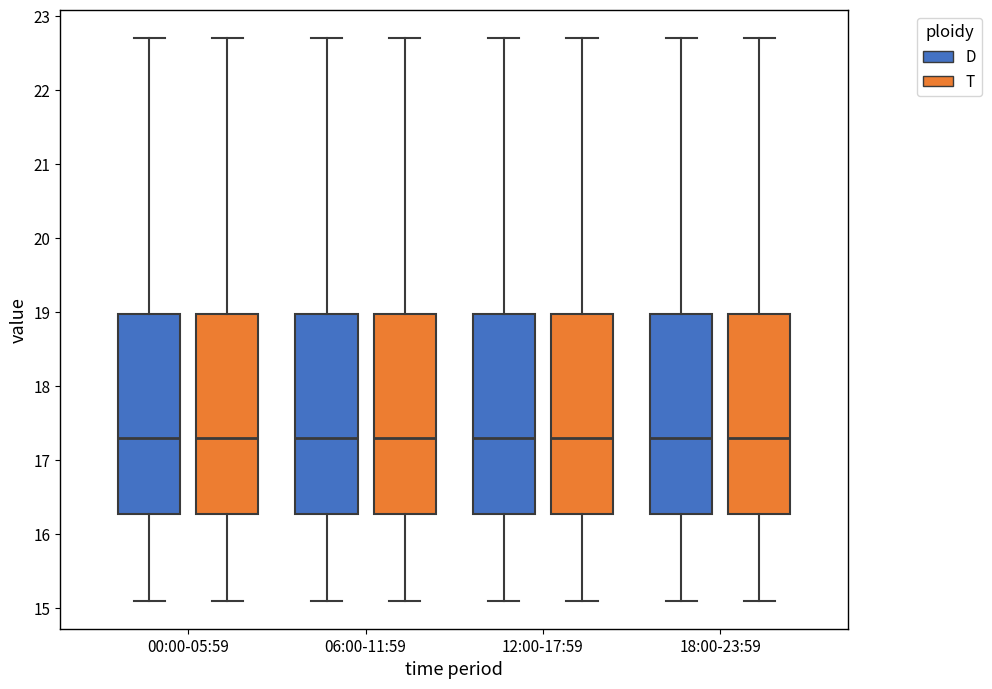

Reading left to right, transcribe this box plot: for each box, give where its median line is, the range the box spans, and where its two whiskers end, as read against the y-axis. The values are not printed on the chart, so give them approximately, as read against the axis.

00:00-05:59 (D): median 17.3, box 16.3 to 19.0, whiskers 15.1 to 22.7
00:00-05:59 (T): median 17.3, box 16.3 to 19.0, whiskers 15.1 to 22.7
06:00-11:59 (D): median 17.3, box 16.3 to 19.0, whiskers 15.1 to 22.7
06:00-11:59 (T): median 17.3, box 16.3 to 19.0, whiskers 15.1 to 22.7
12:00-17:59 (D): median 17.3, box 16.3 to 19.0, whiskers 15.1 to 22.7
12:00-17:59 (T): median 17.3, box 16.3 to 19.0, whiskers 15.1 to 22.7
18:00-23:59 (D): median 17.3, box 16.3 to 19.0, whiskers 15.1 to 22.7
18:00-23:59 (T): median 17.3, box 16.3 to 19.0, whiskers 15.1 to 22.7